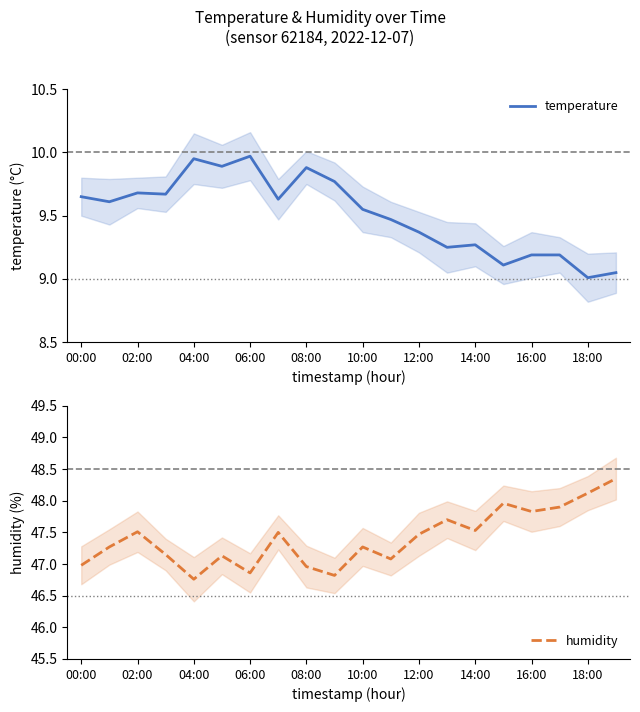

What are all the series names shown in the legend?

temperature, humidity